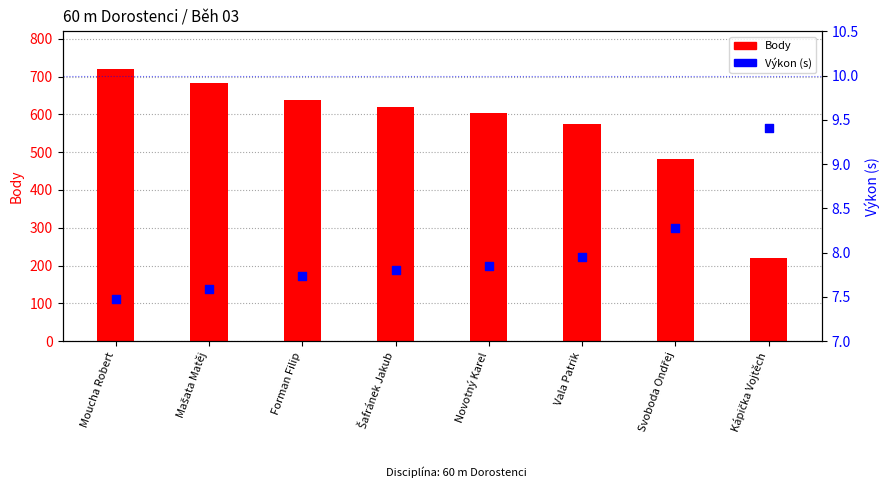

What is the total value across all series at Svoboda Ondřej?

489.3